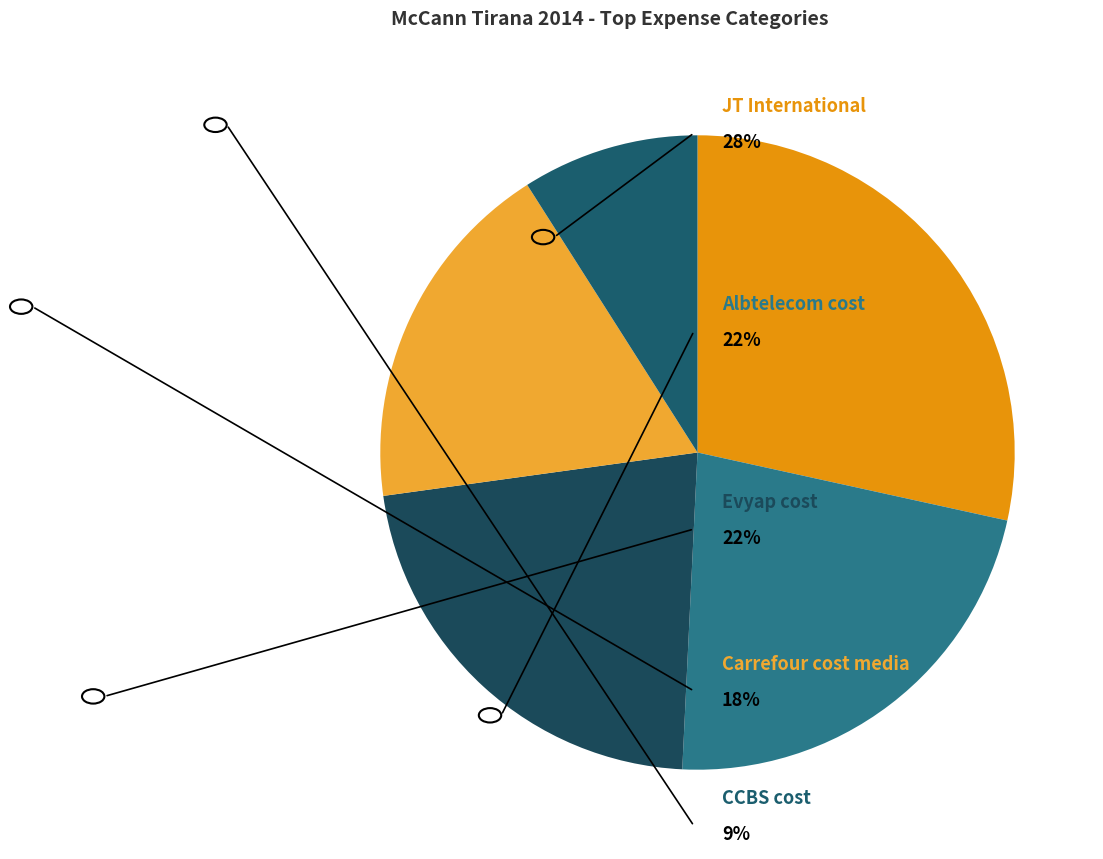

Count the number of slices in the pie.

5